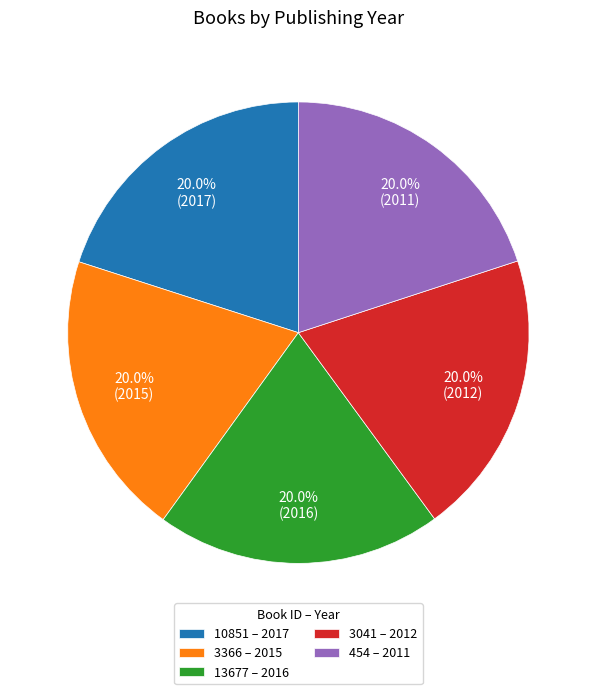

What portion of the pie excludes 10851 – 2017?

80.0%